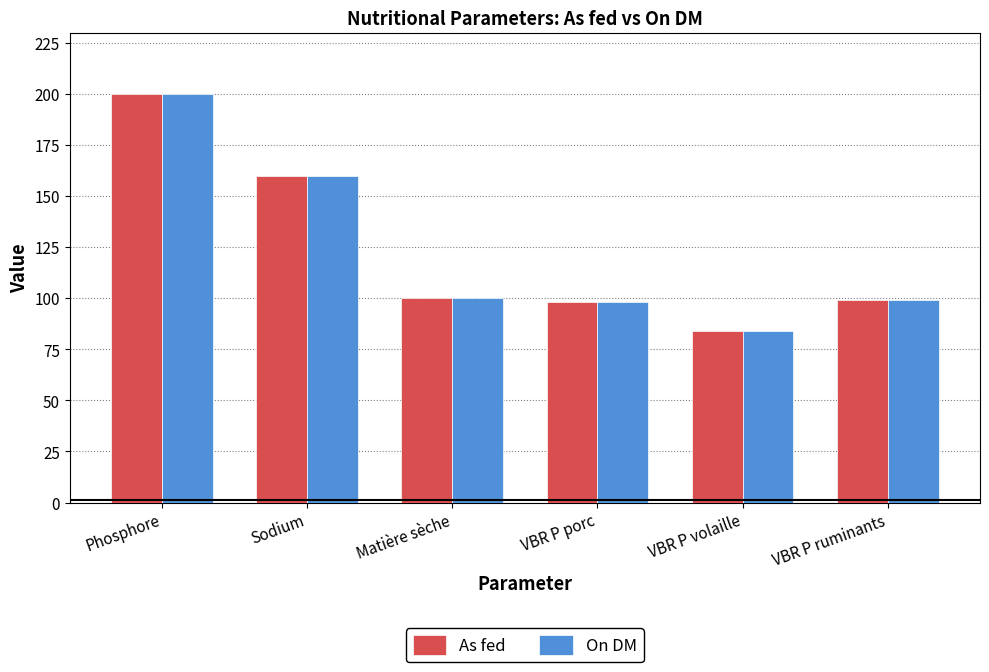

How many groups of bars are there?

6